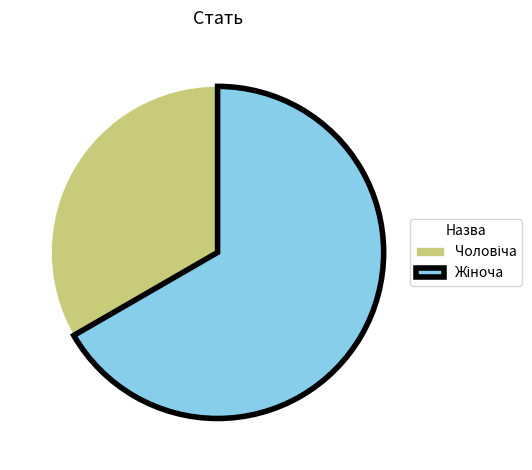

Is there a majority slice in this chart?

Yes